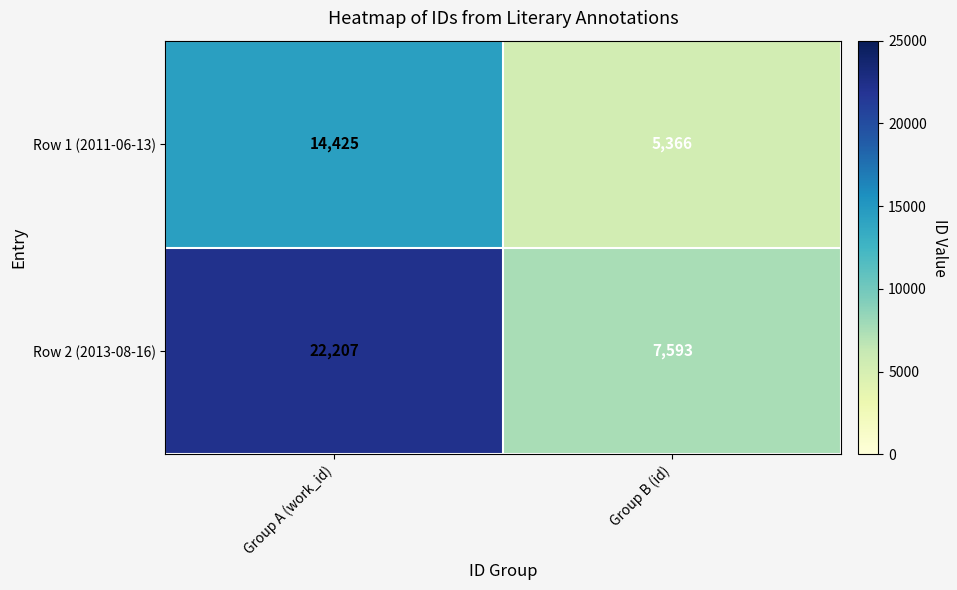

At which category is the sum across all series the highest?

Group A (work_id)